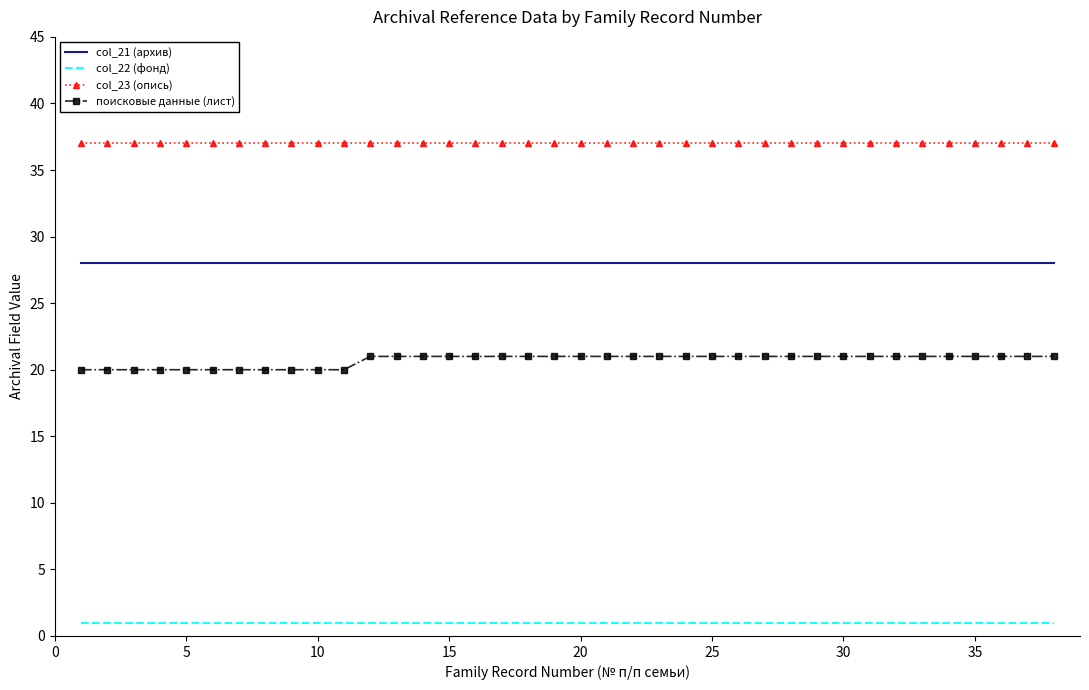

True or false: col_22 (фонд) and col_21 (архив) cross at least once.

False